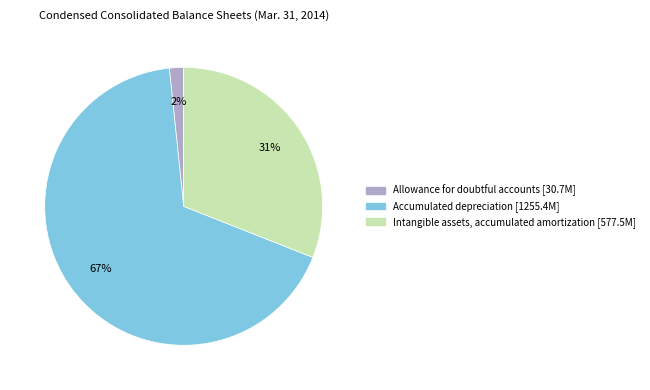

What is the majority slice?

Accumulated depreciation